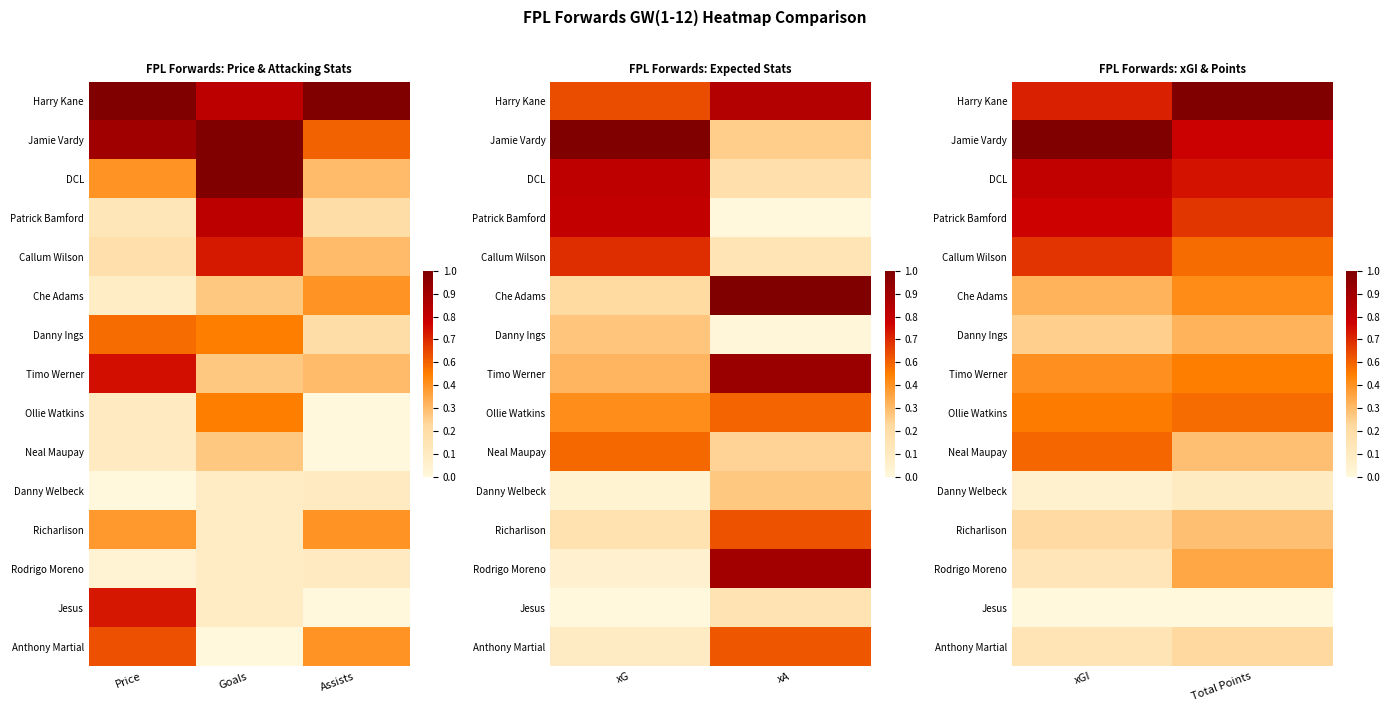

Which category has the lowest value in the Danny Welbeck series?

xGI